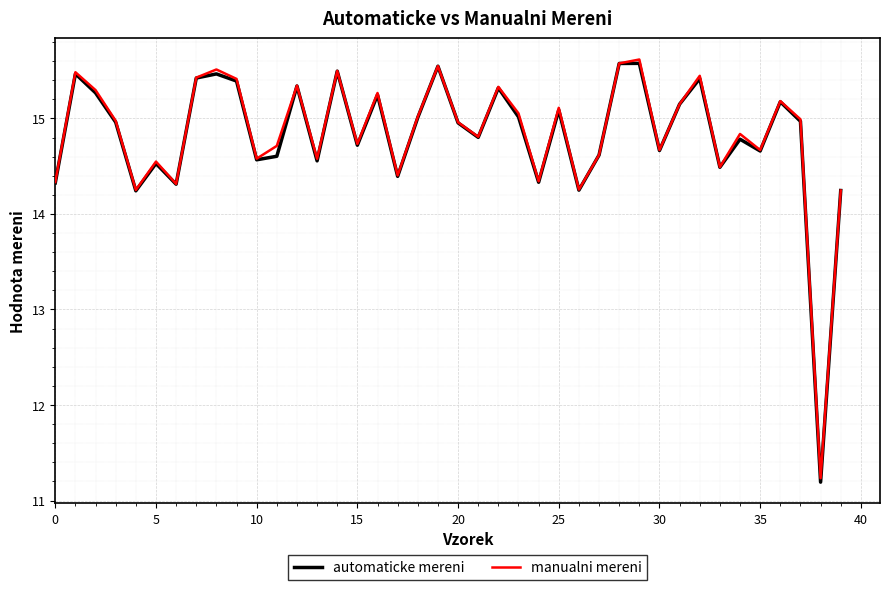

What is the sum of all manualni mereni values?

593.8